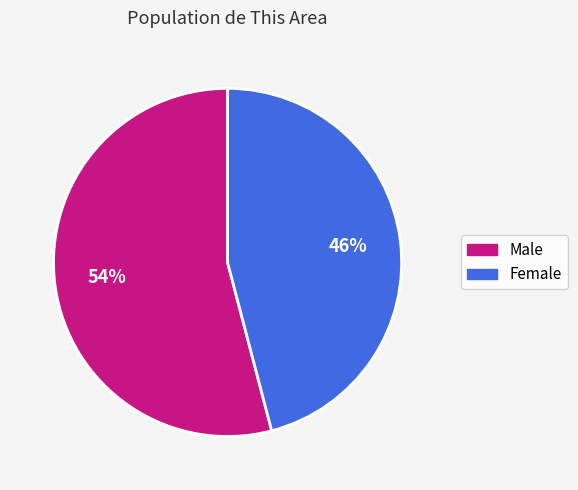

Combined, do Male and Female account for over 50%?

Yes